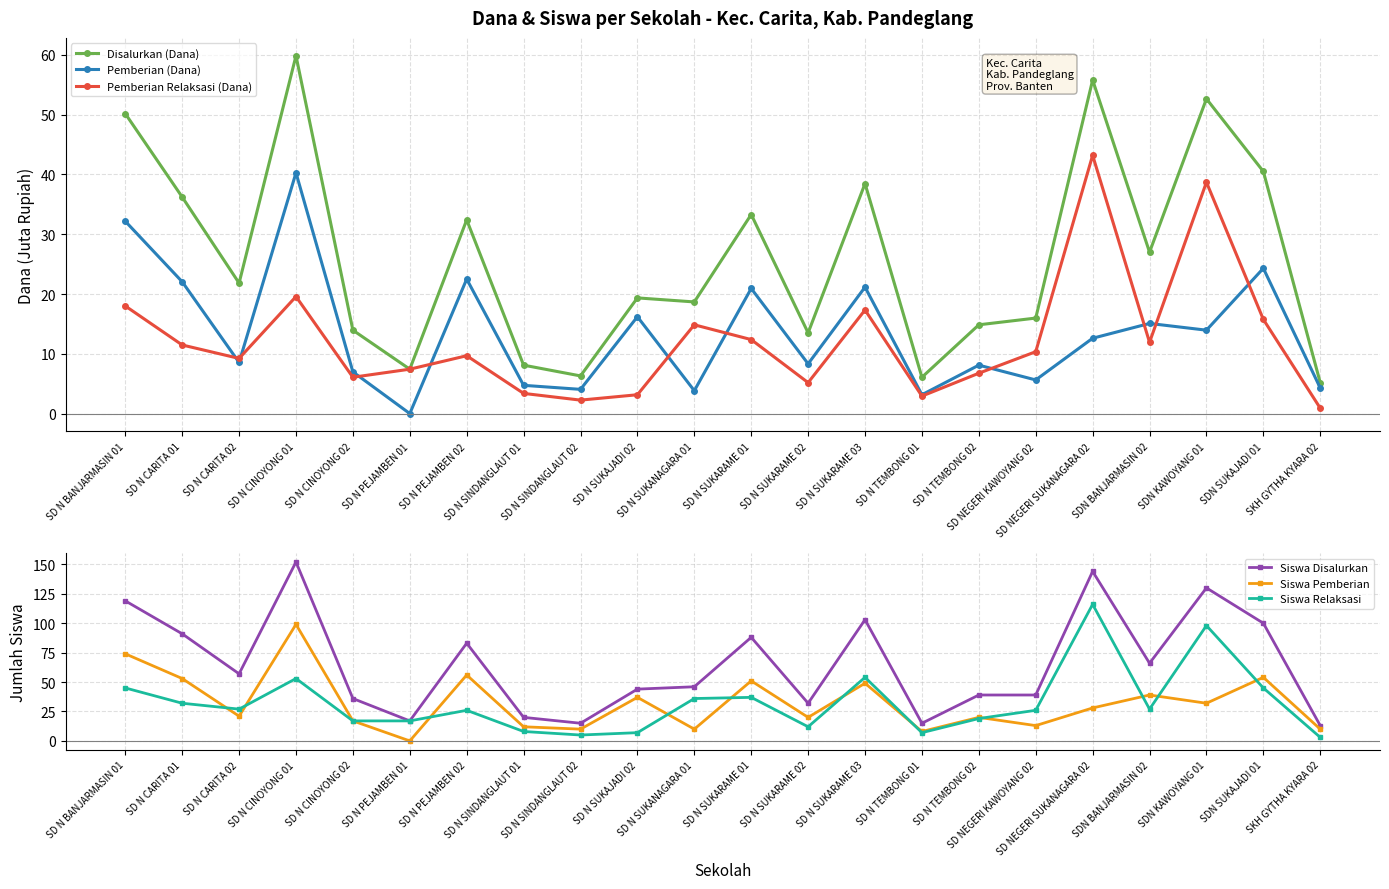

Reading left to right, extract all data points from this chart.

Disalurkan (Dana): 50.2	36.2	21.8	59.9	13.9	7.4	32.4	8.1	6.3	19.4	18.7	33.3	13.5	38.5	6.1	14.8	16.0	55.8	27.0	52.6	40.5	5.2
Pemberian (Dana): 32.2	22.1	8.6	40.3	7.0	0.0	22.5	4.7	4.0	16.2	3.8	20.9	8.3	21.1	3.1	8.1	5.6	12.6	15.1	13.9	24.3	4.3
Pemberian Relaksasi (Dana): 18.0	11.5	9.2	19.6	6.1	7.4	9.7	3.4	2.2	3.1	14.8	12.4	5.2	17.3	2.9	6.8	10.3	43.2	11.9	38.7	15.8	0.9
Siswa Disalurkan: 119.0	91.0	57.0	152.0	36.0	17.0	83.0	20.0	15.0	44.0	46.0	88.0	32.0	103.0	15.0	39.0	39.0	144.0	66.0	130.0	100.0	13.0
Siswa Pemberian: 74.0	53.0	21.0	99.0	17.0	0.0	56.0	12.0	10.0	37.0	10.0	51.0	20.0	49.0	8.0	20.0	13.0	28.0	39.0	32.0	54.0	10.0
Siswa Relaksasi: 45.0	32.0	27.0	53.0	17.0	17.0	26.0	8.0	5.0	7.0	36.0	37.0	12.0	54.0	7.0	19.0	26.0	116.0	27.0	98.0	45.0	3.0